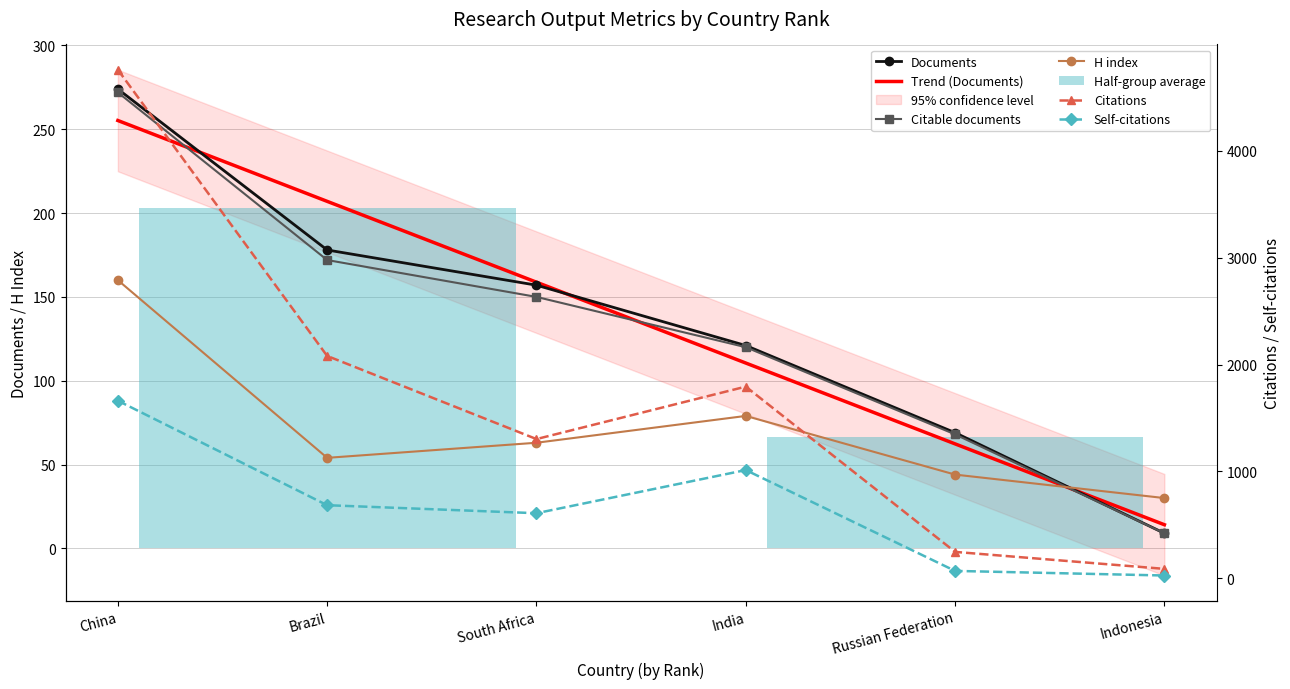

What position from the left is China?

1